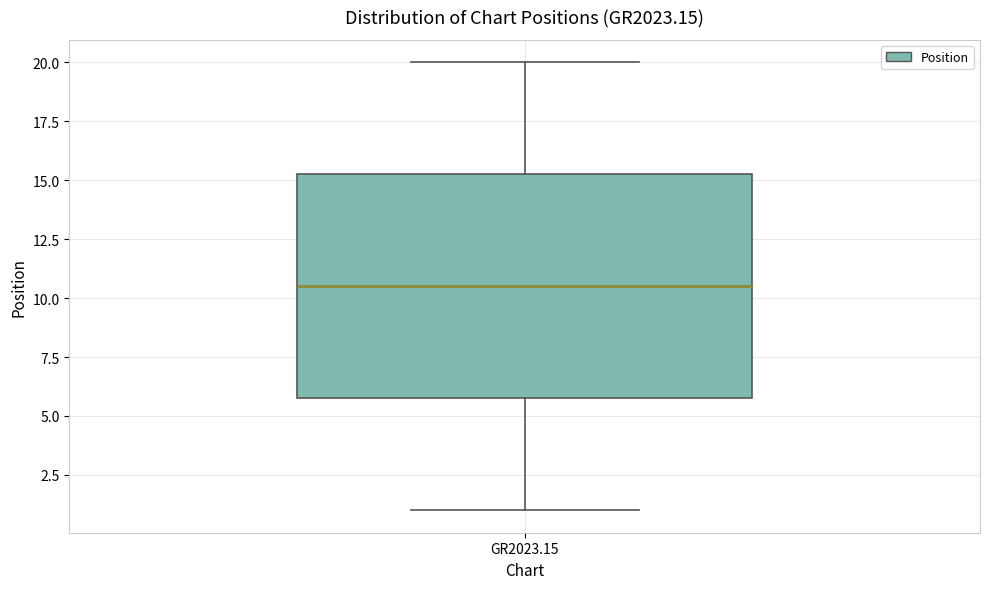

Where does the upper whisker of the box for GR2023.15 end on the y-axis? The values are not printed on the chart, so give them approximately, as read against the axis.

20.0